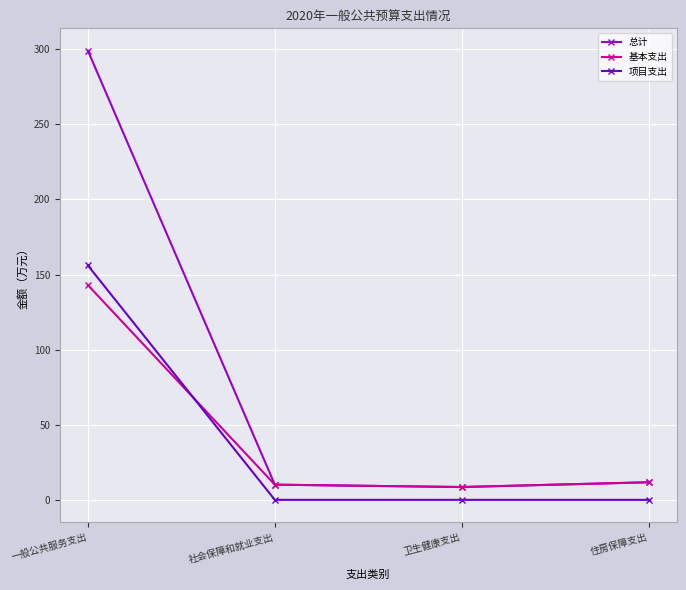

At which label does 总计 reach its peak?

一般公共服务支出